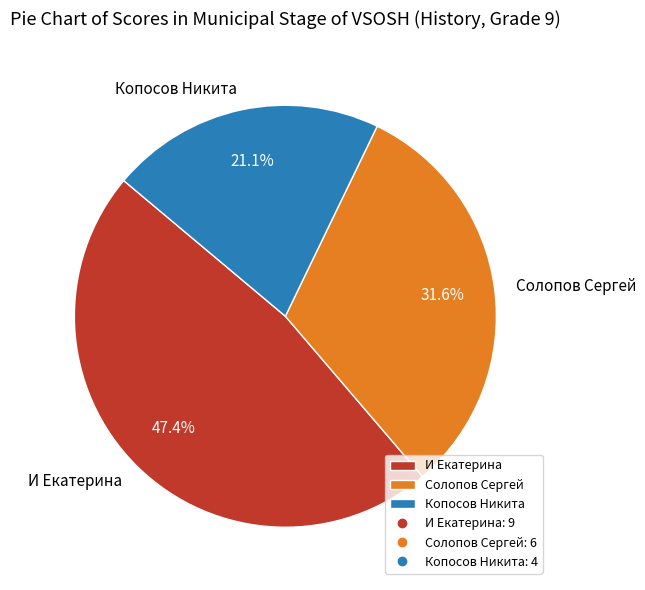

How many slices are in this pie chart?

3